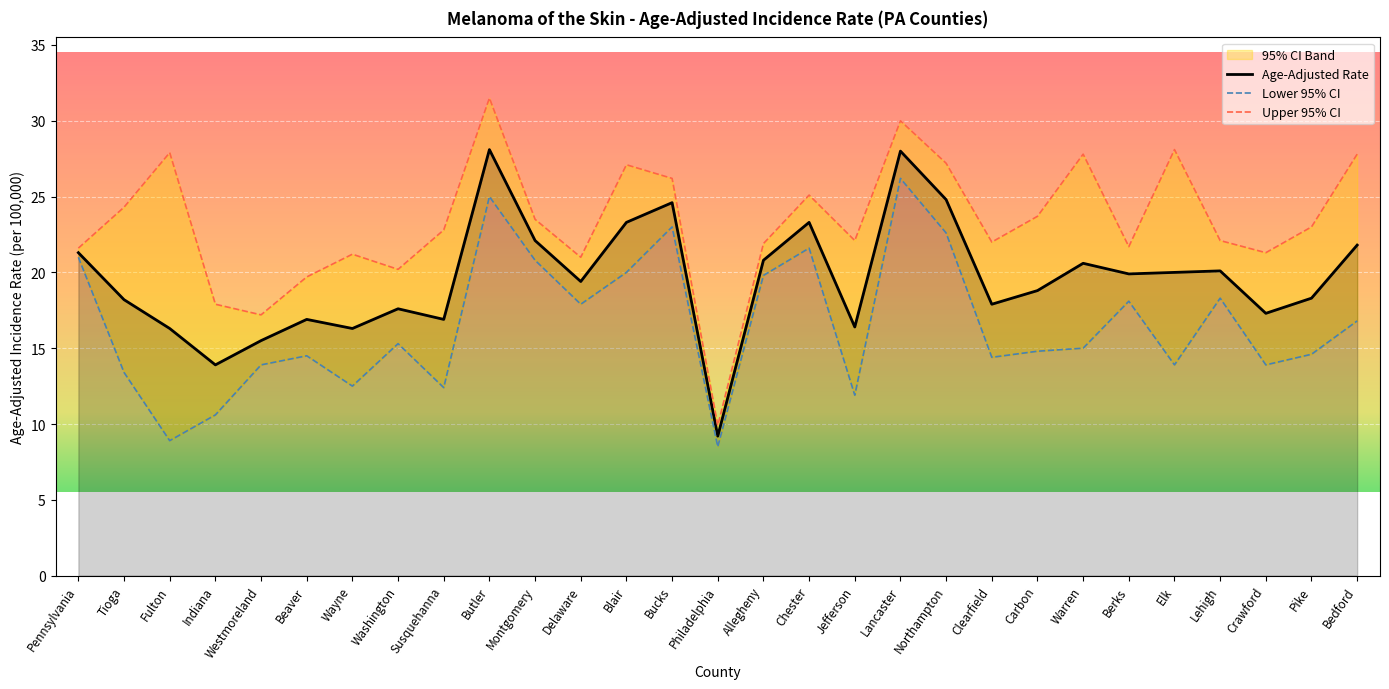

True or false: Upper 95% CI and Lower 95% CI intersect in this chart.

False